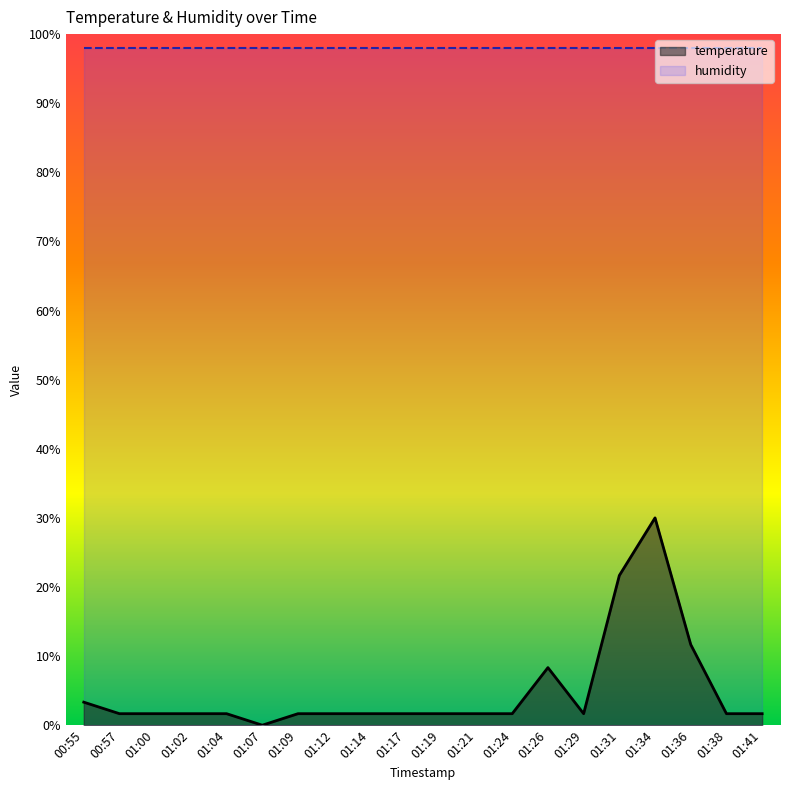

How many series are shown in this chart?

2